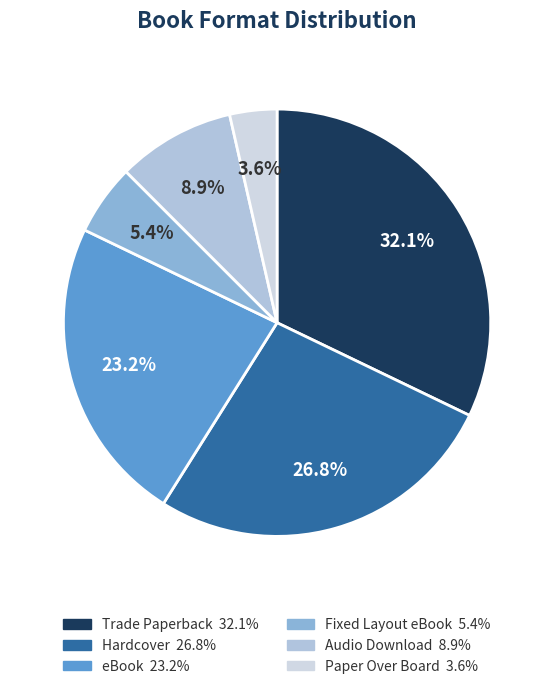

Rank the categories by value from lowest to highest.

Paper Over Board, Fixed Layout eBook, Audio Download, eBook, Hardcover, Trade Paperback